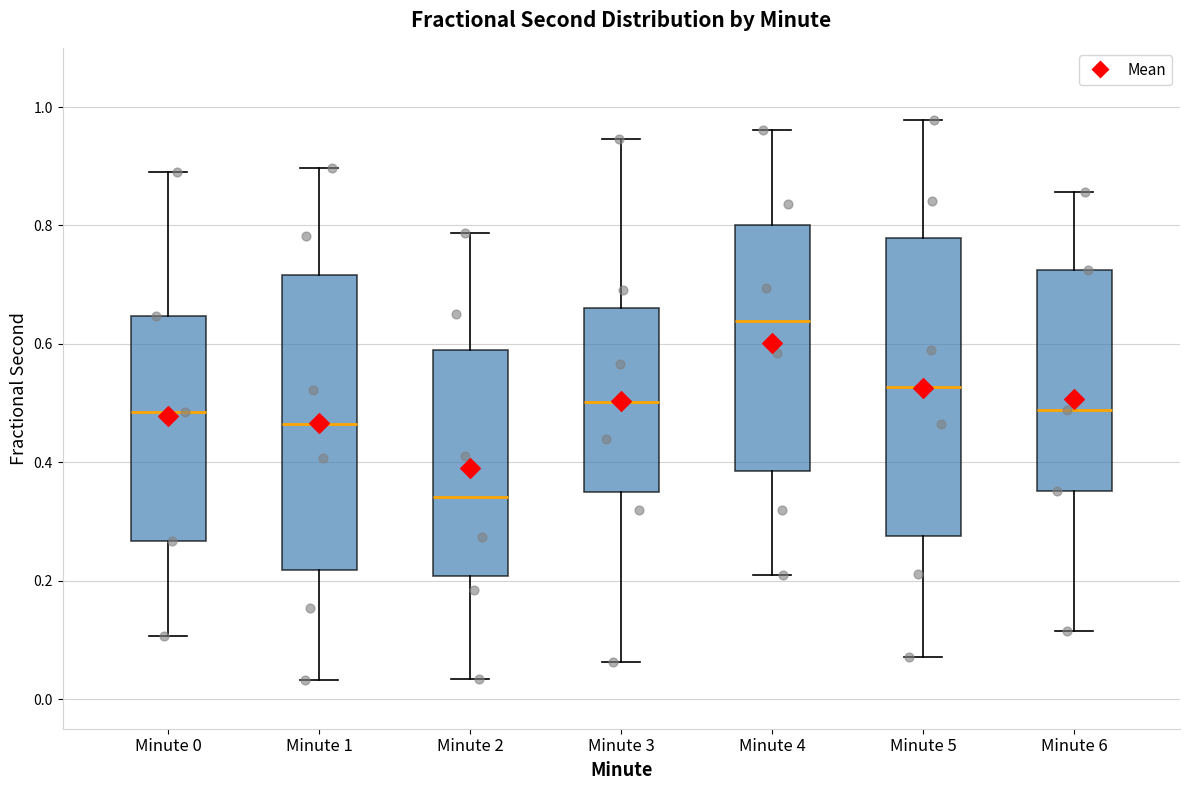

Reading left to right, read every box against the y-axis: the position of its median line, the range the box covers, and the ends of its whiskers. The values are not printed on the chart, so give them approximately, as read against the axis.

Minute 0: median 0.48, box 0.26 to 0.64, whiskers 0.10 to 0.90
Minute 1: median 0.46, box 0.22 to 0.72, whiskers 0.04 to 0.90
Minute 2: median 0.34, box 0.20 to 0.60, whiskers 0.04 to 0.78
Minute 3: median 0.50, box 0.34 to 0.66, whiskers 0.06 to 0.94
Minute 4: median 0.64, box 0.38 to 0.80, whiskers 0.20 to 0.96
Minute 5: median 0.52, box 0.28 to 0.78, whiskers 0.08 to 0.98
Minute 6: median 0.48, box 0.36 to 0.72, whiskers 0.12 to 0.86